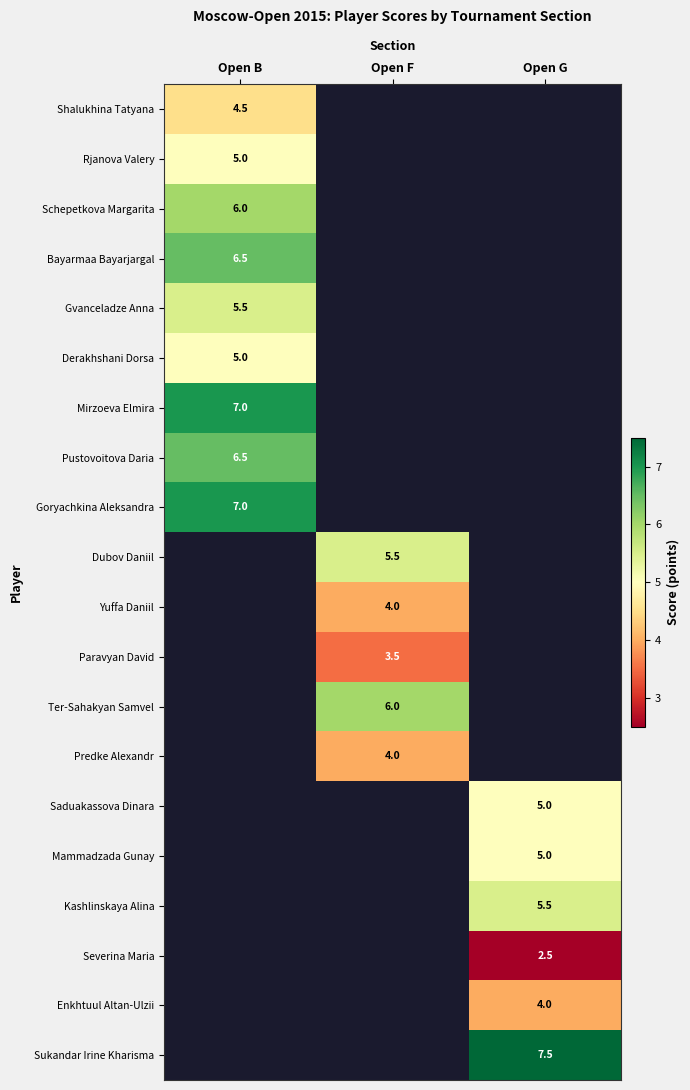

True or false: Mammadzada Gunay has a value of 5.0 at Open G.

True